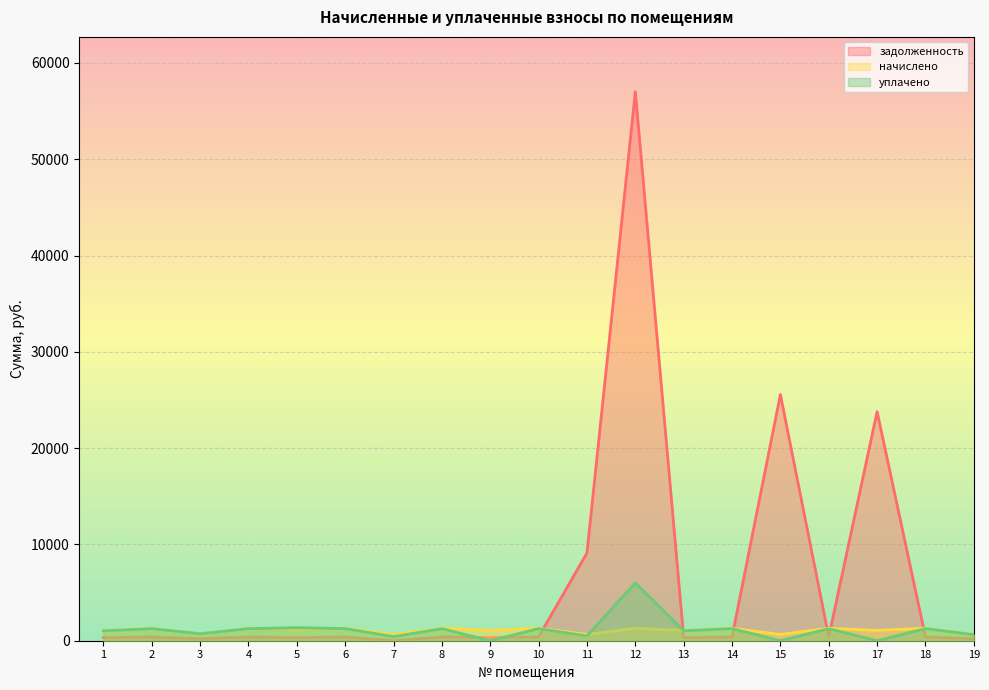

Which series ends up on top after the final intersection of задолженность and уплачено?

уплачено